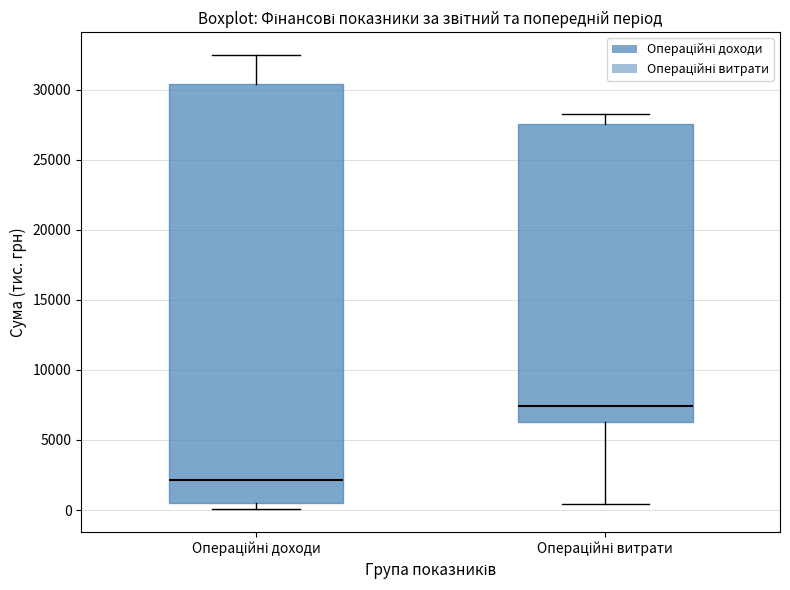

Which box's median line is the lowest?

Операційні доходи